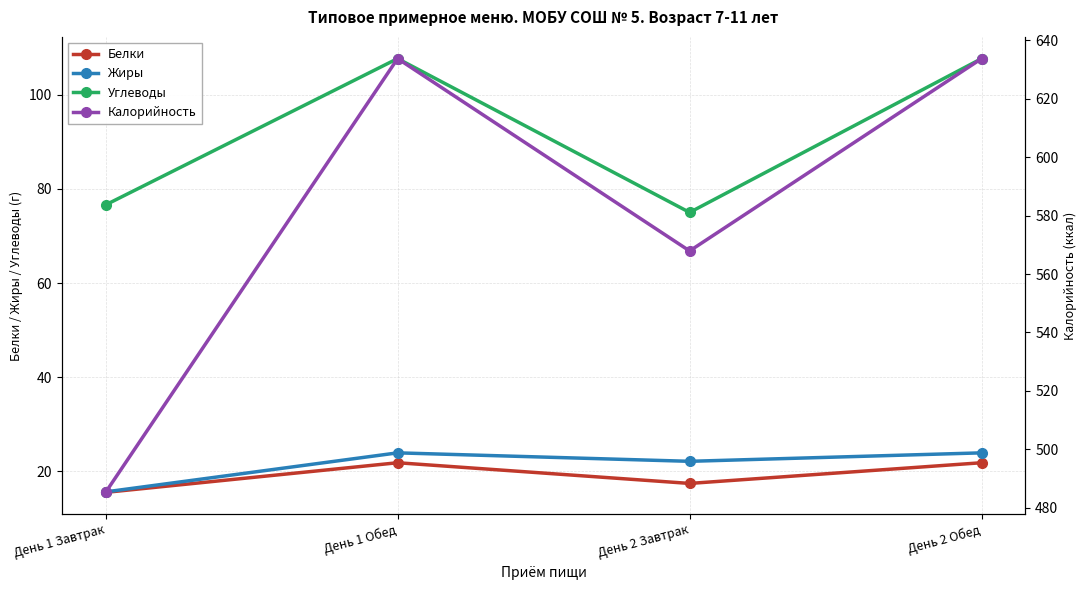

True or false: Жиры has a value of 11.9 at День 2 Завтрак.

False